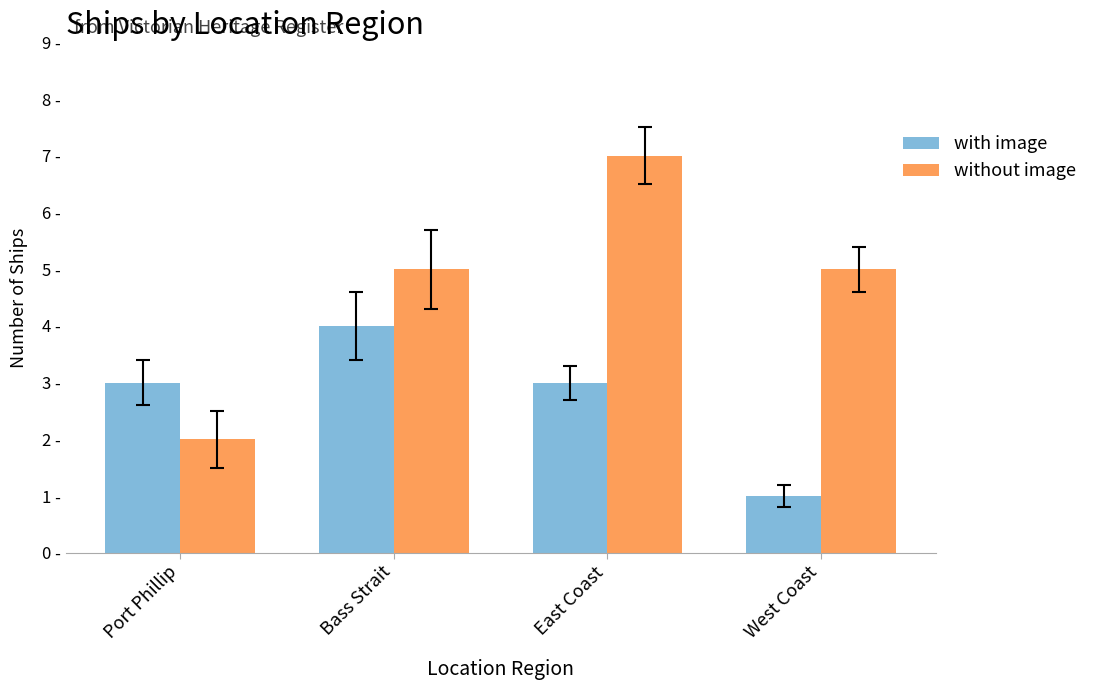

Which series has the widest spread of values?

without image